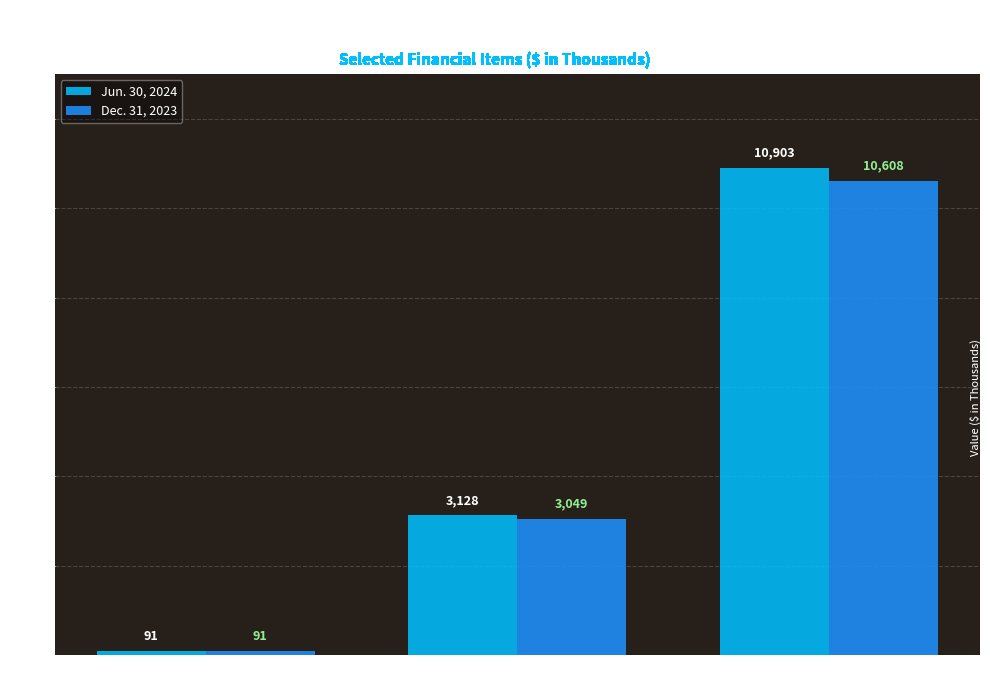

At which label does Dec. 31, 2023 reach its minimum?

Allowance for credit losses